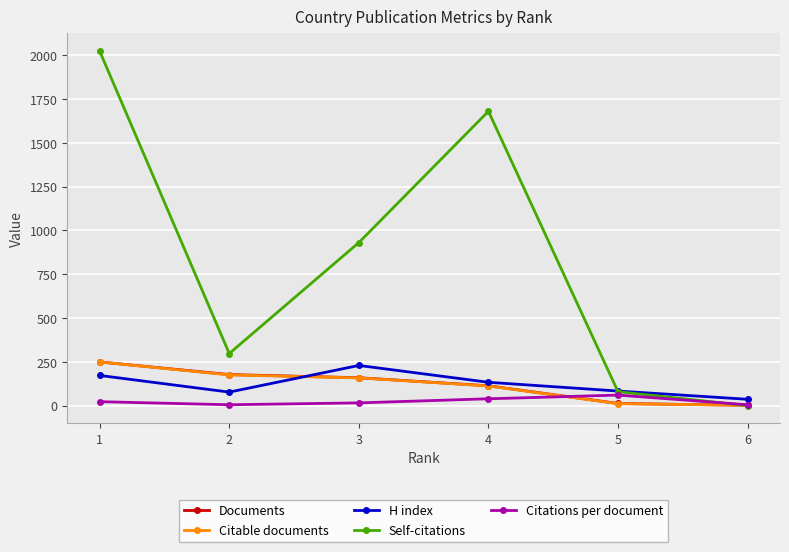

Is this an area chart (filled region under the line)?

No